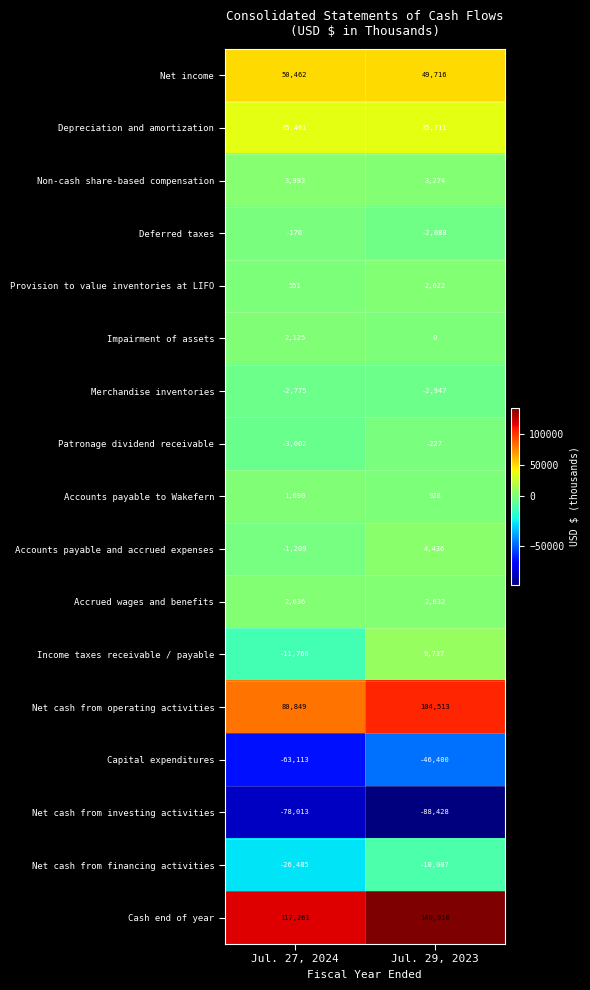

At how many categories does at least one series exceed 133134?

1